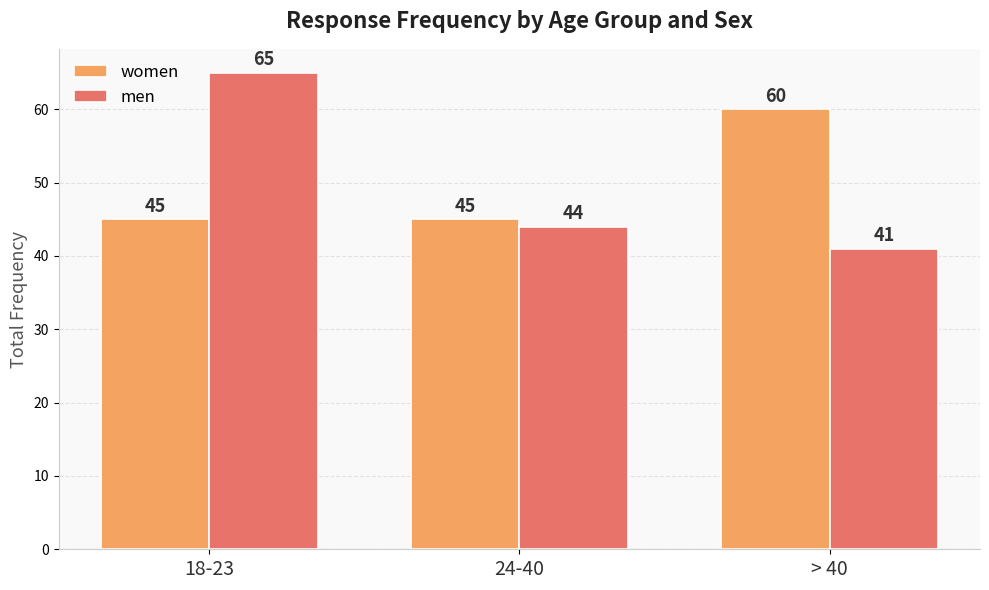

True or false: men has a value of 69 at 24-40.

False